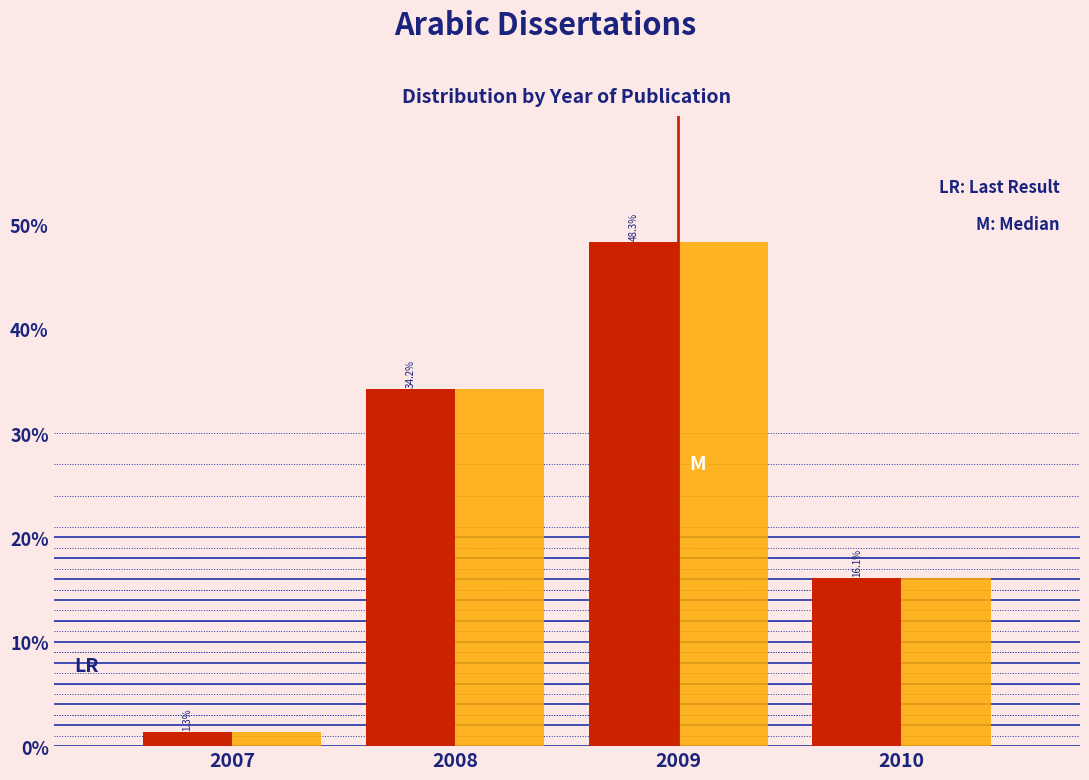

Which category has the lowest value across all series?

2007